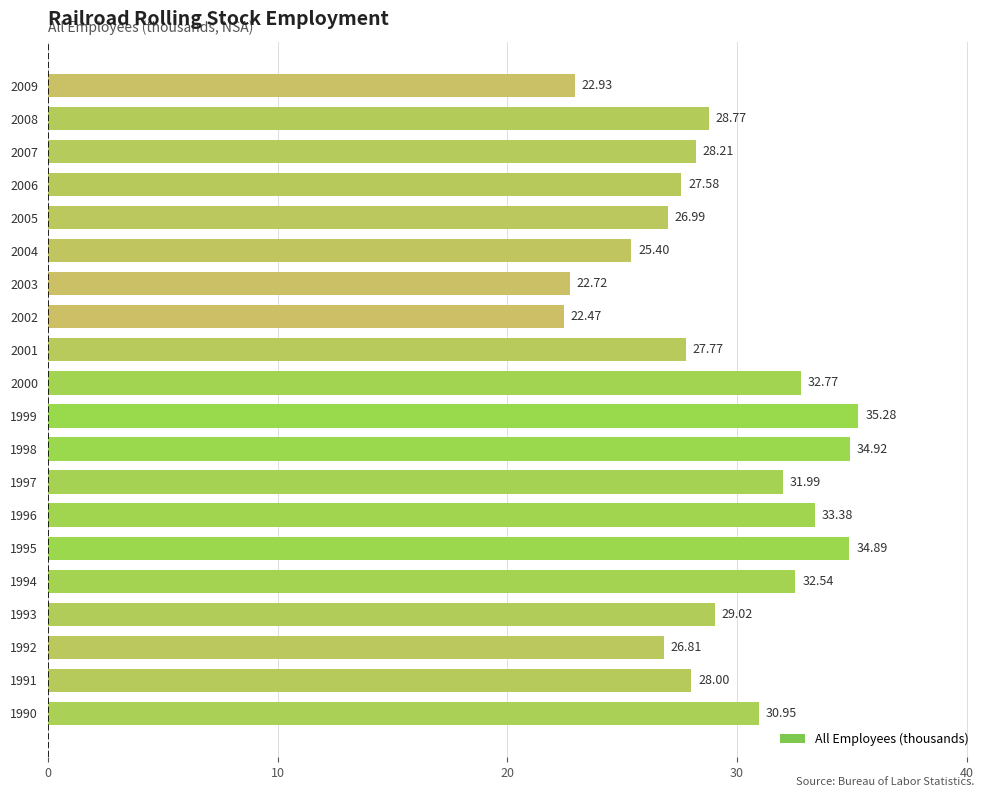

Does the chart contain stacked bars?

No